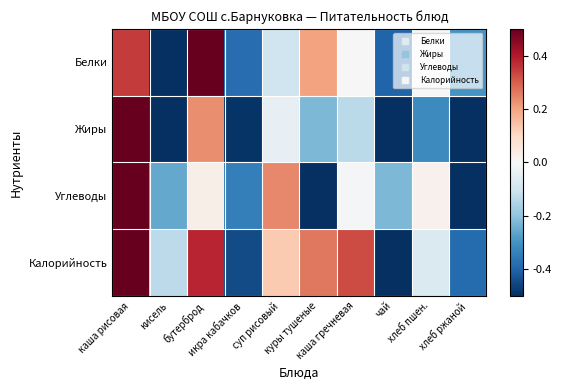

Reading left to right, what are all the values shown in this chart?

Белки: каша рисовая=0.3	кисель=-0.5	бутерброд=0.5	икра кабачков=-0.4	суп рисовый=-0.1	куры тушеные=0.2	каша гречневая=0.0	чай=-0.4	хлеб пшен.=0.0	хлеб ржаной=-0.3
Жиры: каша рисовая=0.5	кисель=-0.5	бутерброд=0.2	икра кабачков=-0.5	суп рисовый=-0.0	куры тушеные=-0.2	каша гречневая=-0.1	чай=-0.5	хлеб пшен.=-0.3	хлеб ржаной=-0.5
Углеводы: каша рисовая=0.5	кисель=-0.3	бутерброд=0.0	икра кабачков=-0.3	суп рисовый=0.2	куры тушеные=-0.5	каша гречневая=-0.0	чай=-0.2	хлеб пшен.=0.0	хлеб ржаной=-0.5
Калорийность: каша рисовая=0.5	кисель=-0.1	бутерброд=0.4	икра кабачков=-0.4	суп рисовый=0.1	куры тушеные=0.3	каша гречневая=0.3	чай=-0.5	хлеб пшен.=-0.1	хлеб ржаной=-0.4